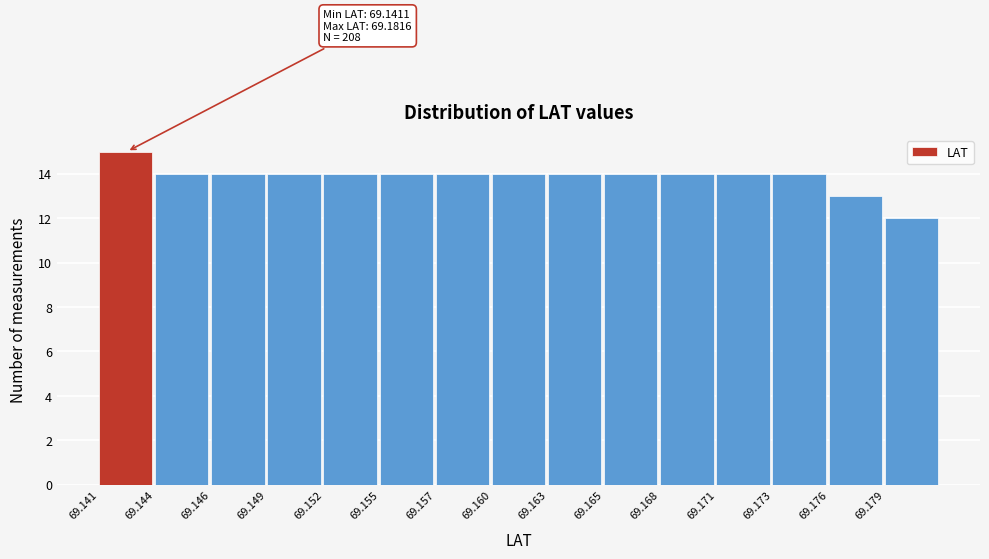

Reading left to right, list all the values displayed in this chart.

69.141=15	69.144=14	69.146=14	69.149=14	69.152=14	69.155=14	69.157=14	69.160=14	69.163=14	69.165=14	69.168=14	69.171=14	69.173=14	69.176=13	69.179=12